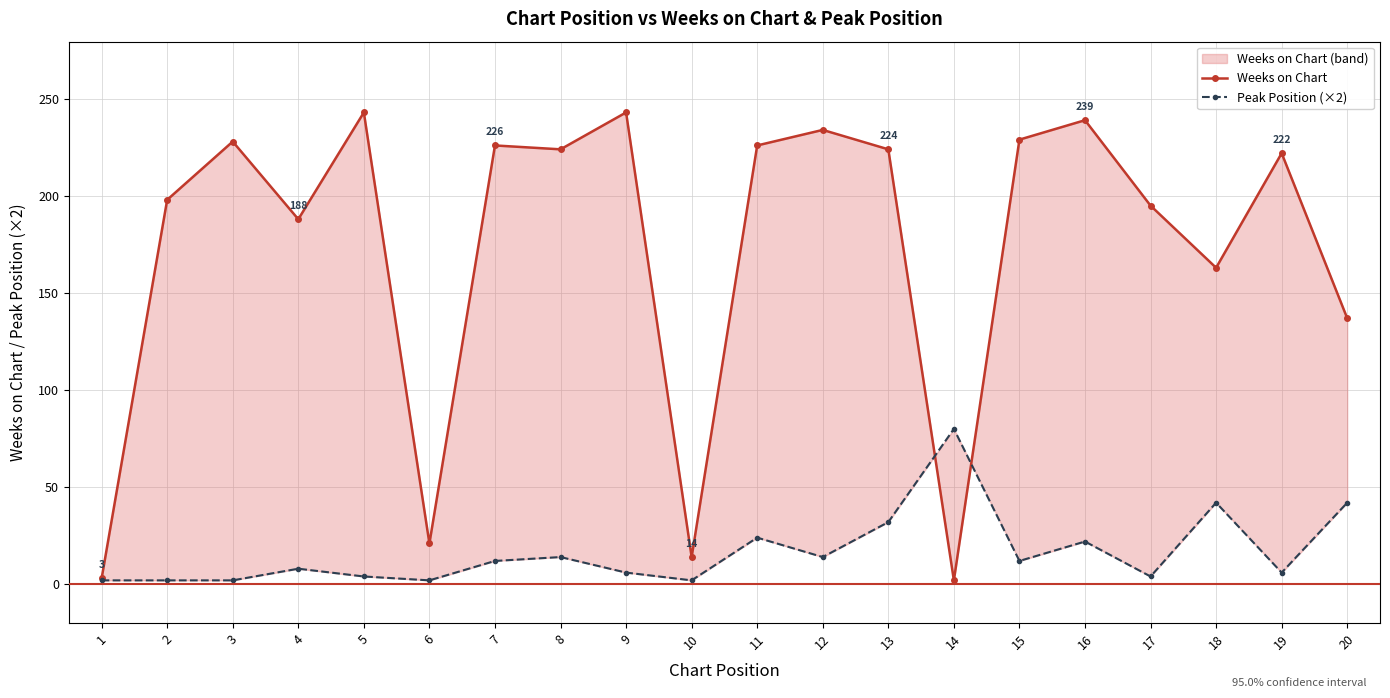

What is the total value across all series at 11?

250